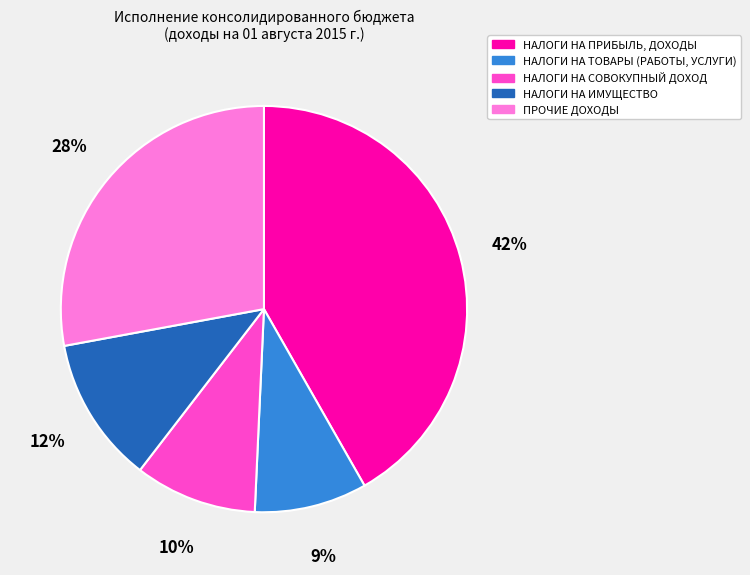

How many segments does this pie chart have?

5